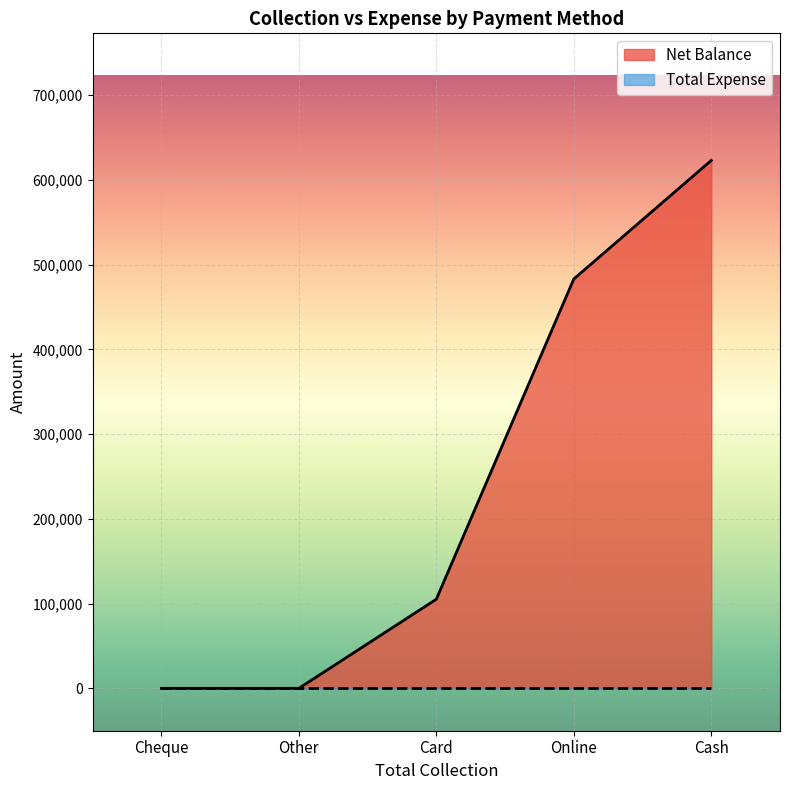

Rank the categories by Total Expense value from lowest to highest.

Cash, Cheque, Card, Online, Other